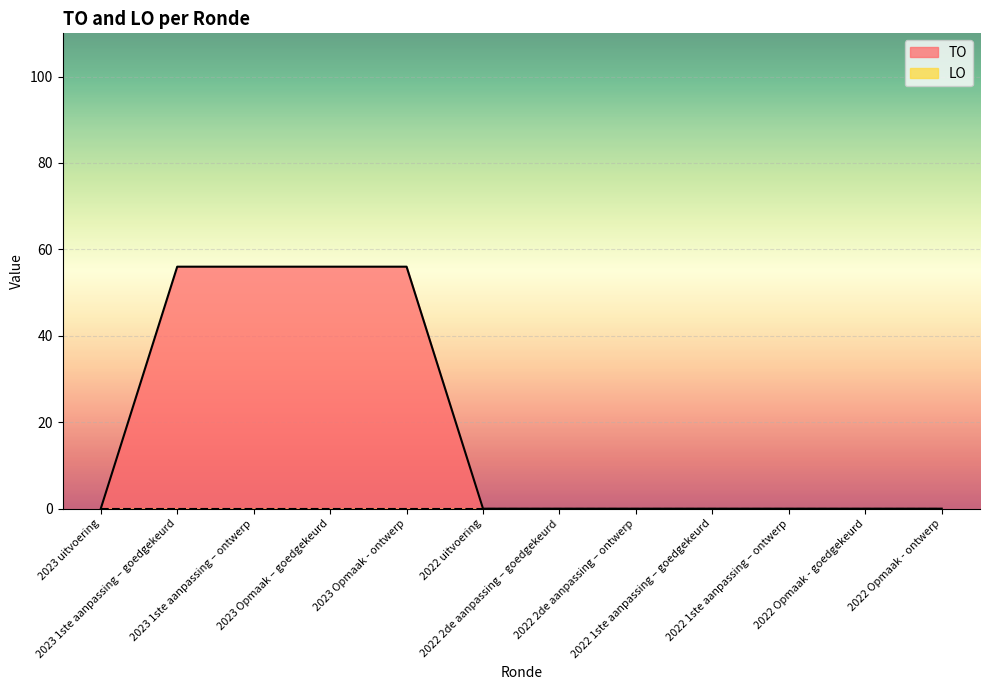

True or false: the data shows 56 at 2023 1ste aanpassing – ontwerp.

True